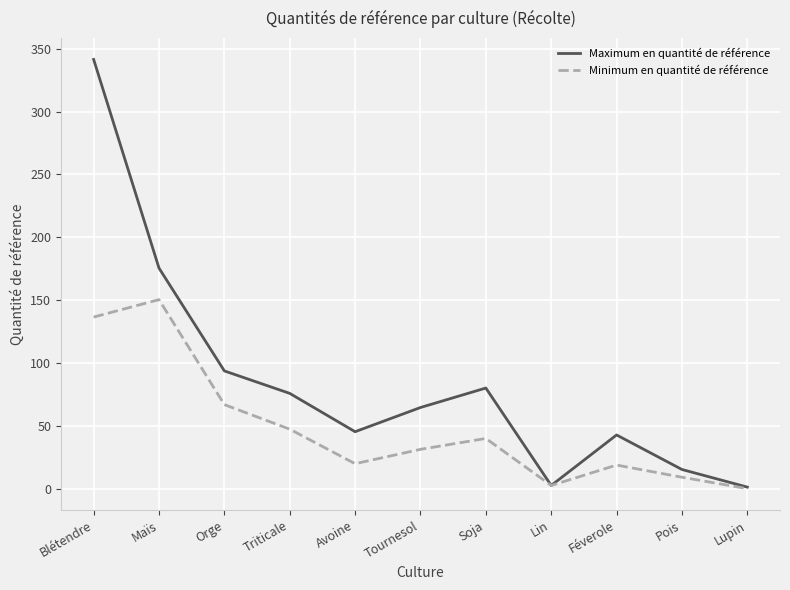

At which category is the sum across all series the highest?

Blétendre